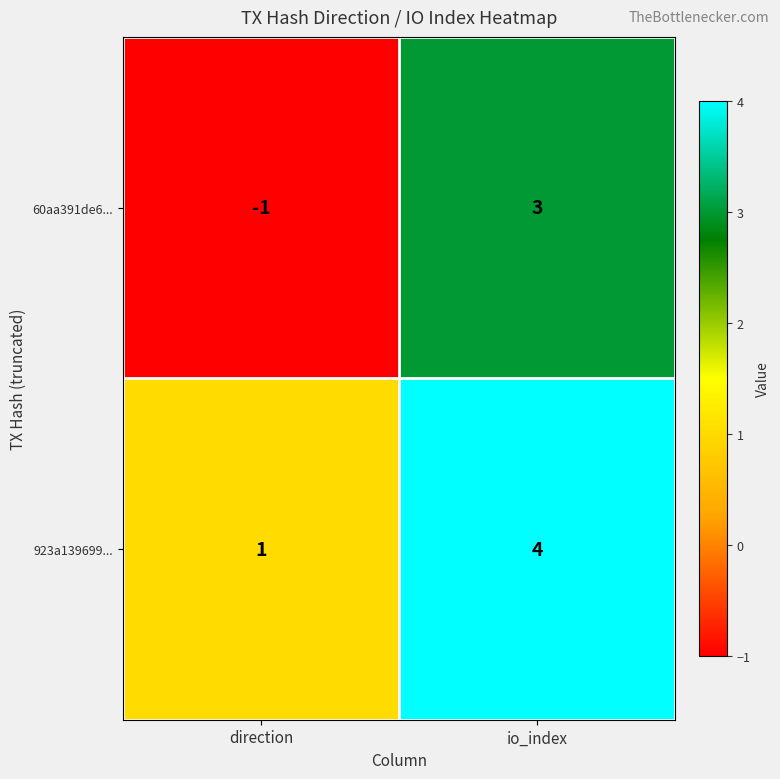

Which series changed the most between direction and io_index?

60aa391de6...